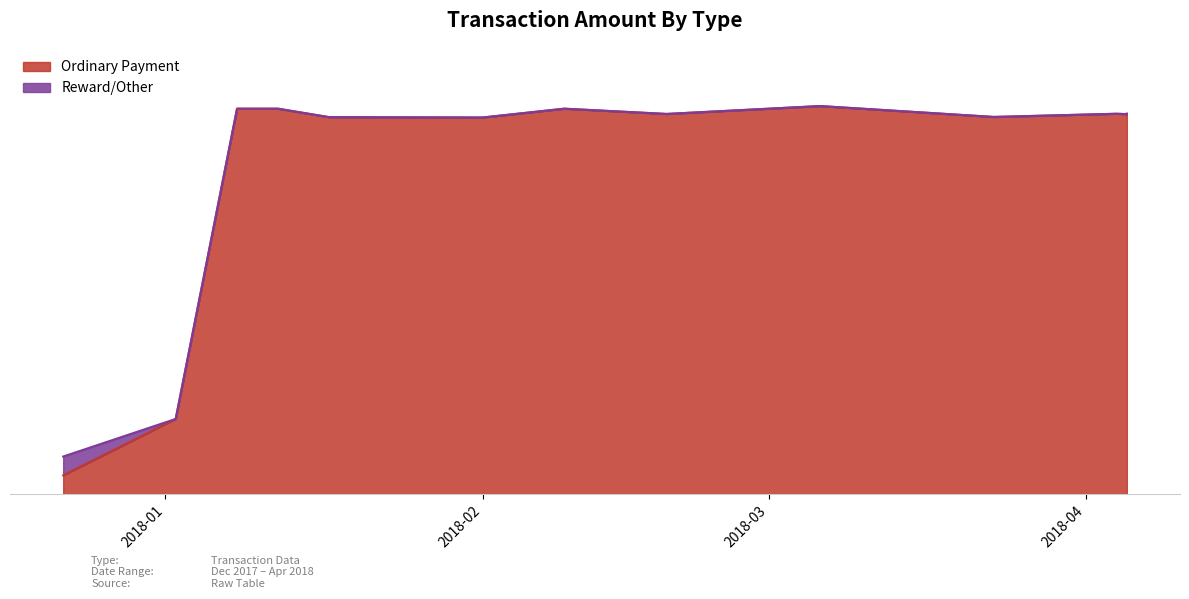

At how many categories does at least one series exceed 8?

11